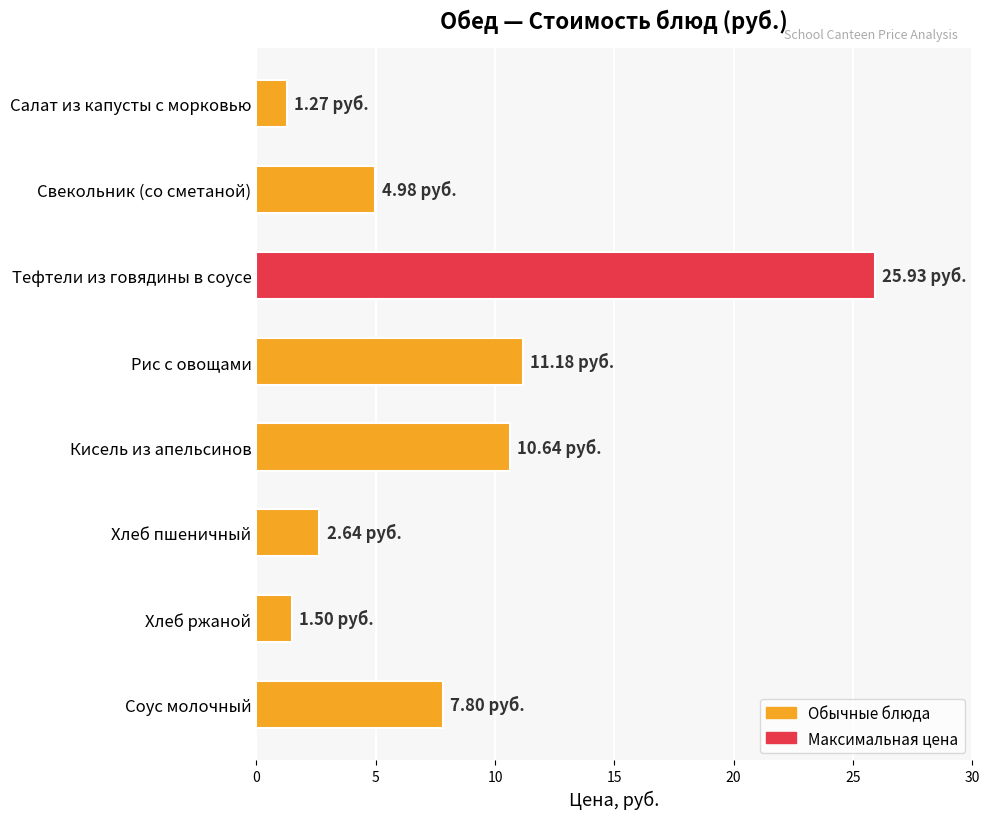

Which category has the highest value across all series?

Тефтели из говядины в соусе